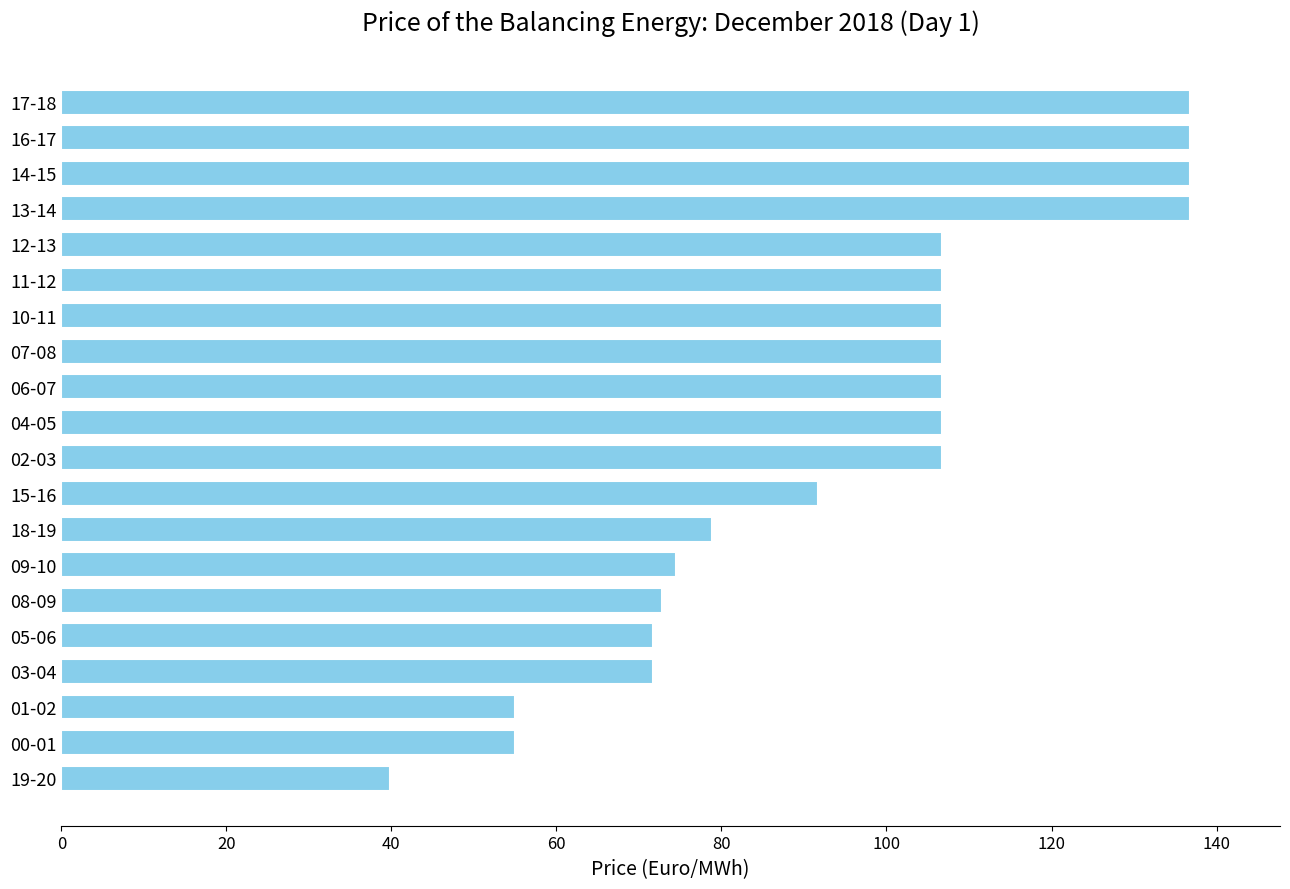

What is the value of the 5th bar from the top?

106.8